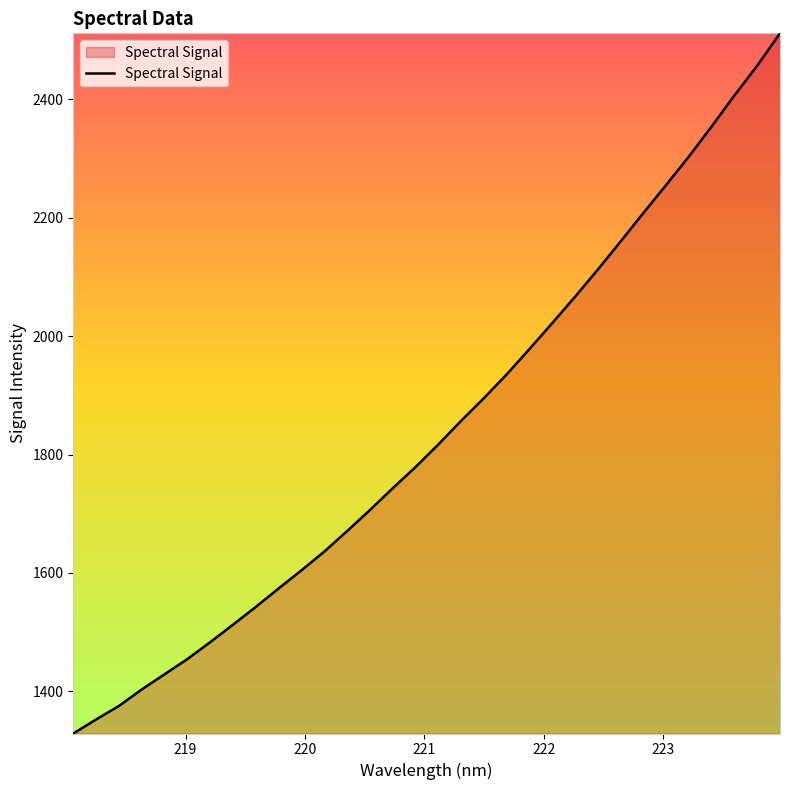

What is the maximum value shown in the chart?

2511.7